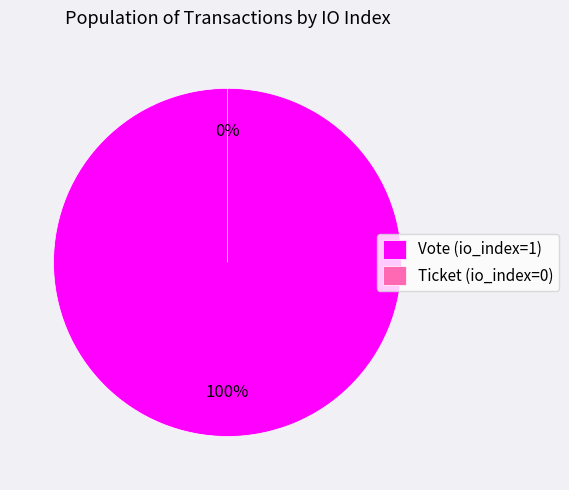

To the nearest percent, what is the average slice percentage?

50%